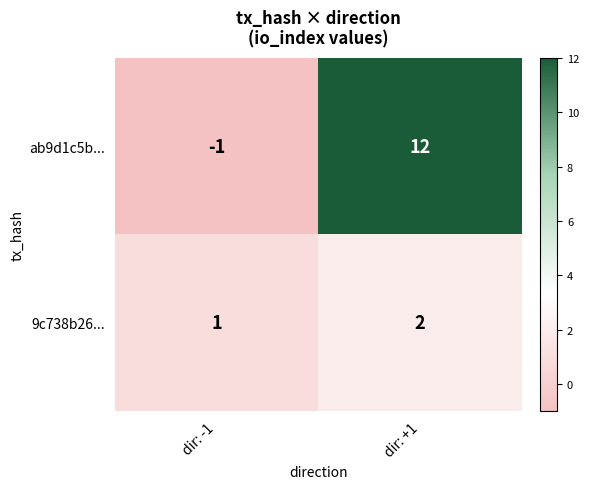

What is the greatest value displayed?

12